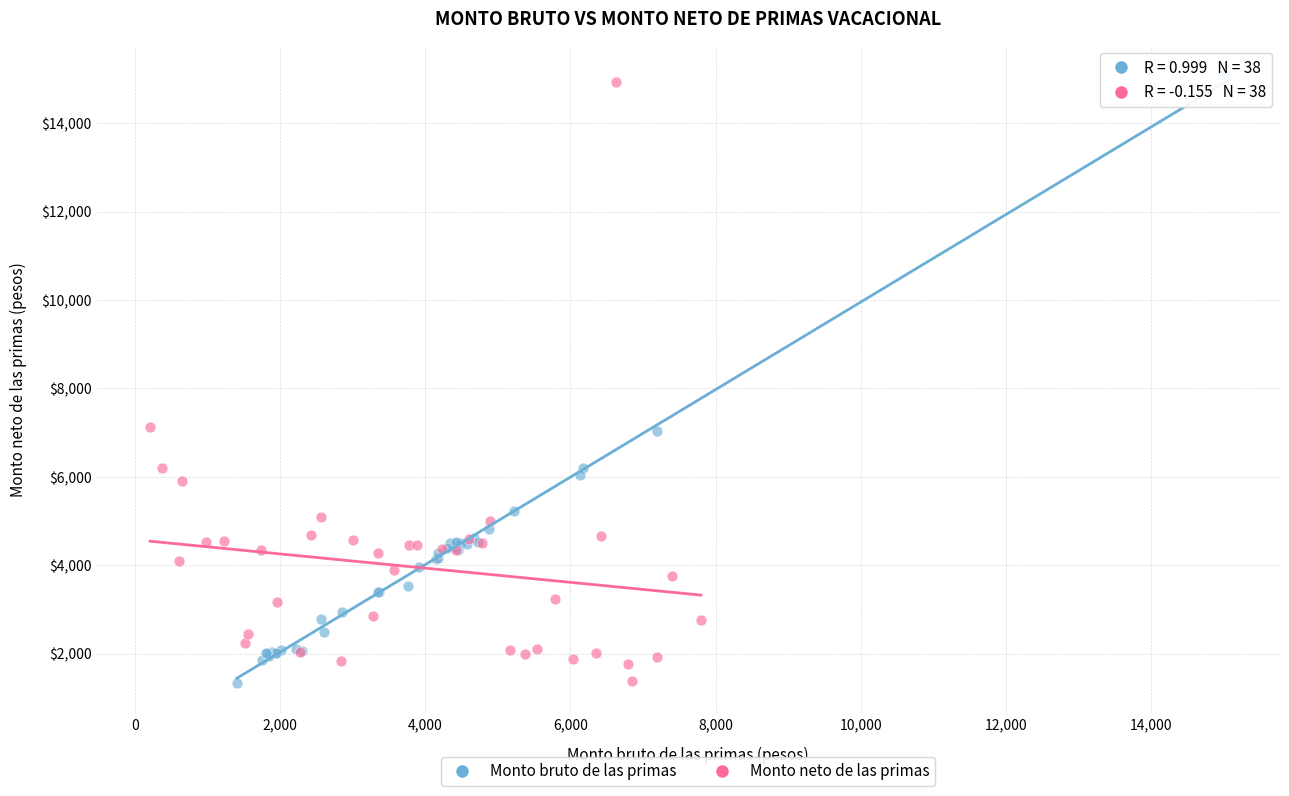

Which series has the widest spread of Y values?

Monto bruto de las primas